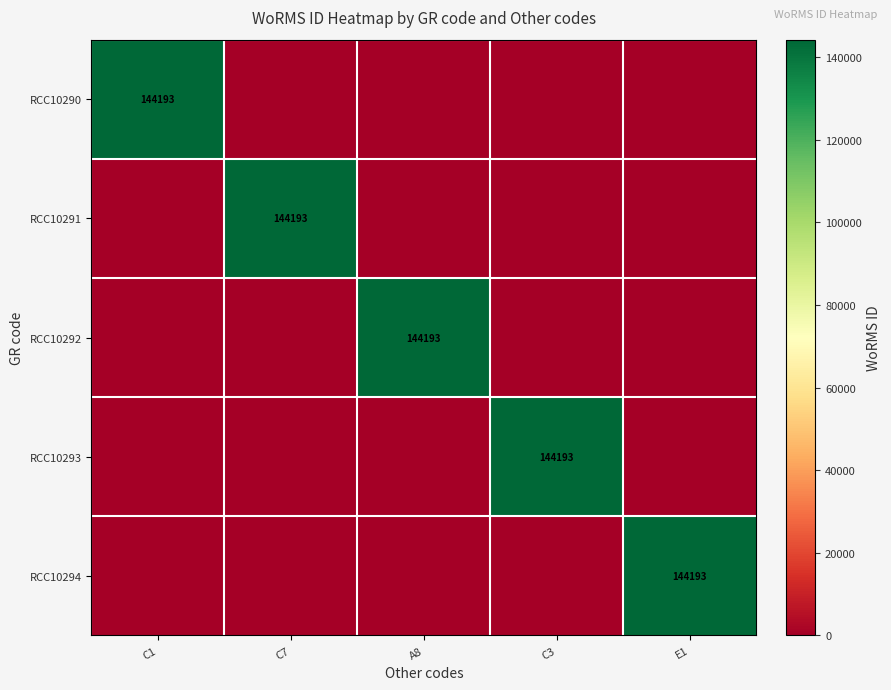

Is it true that RCC10294 equals 144193 at E1?

True